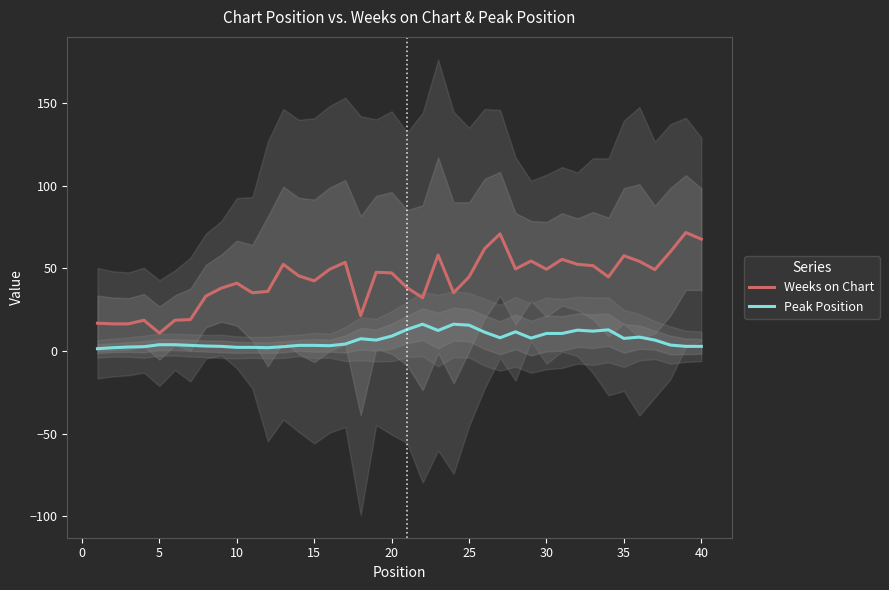

How many lines are shown in the chart?

2